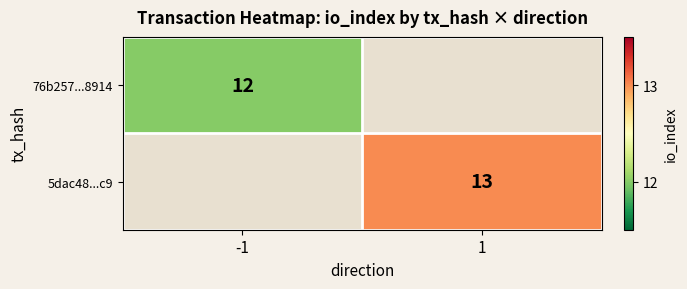

True or false: 5dac48...c9 has a value of 13 at 1.

True